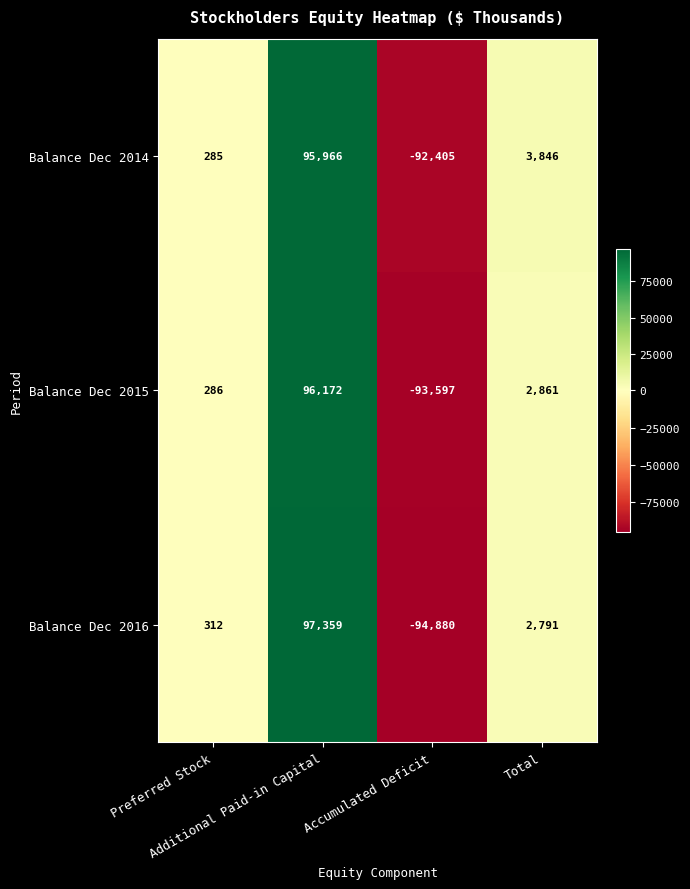

What is the greatest value displayed?

97359